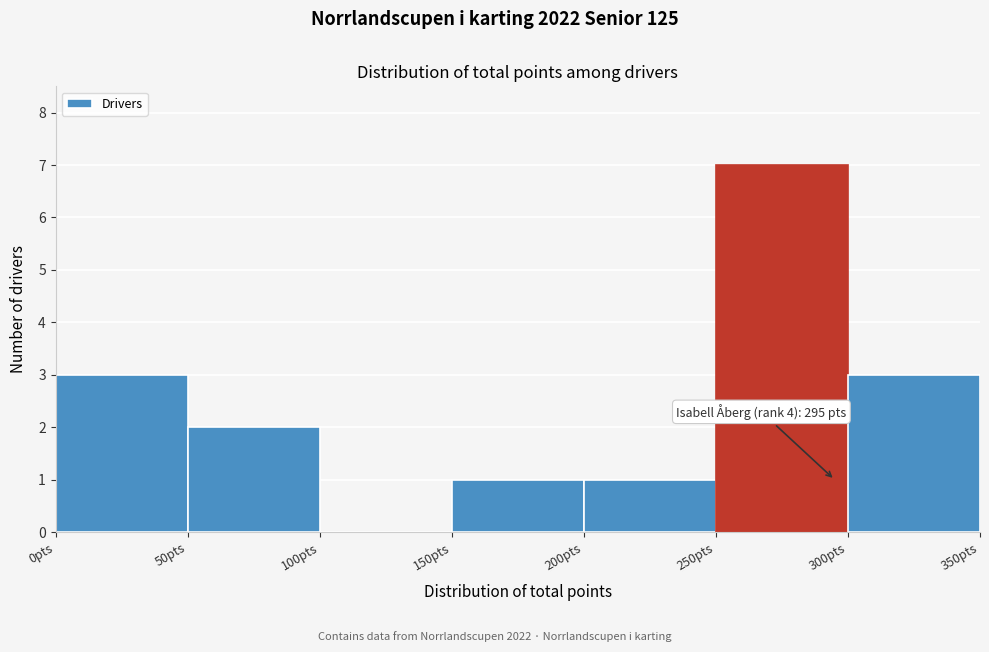

Over which range of the x-axis is the bar tallest?

250 to 300